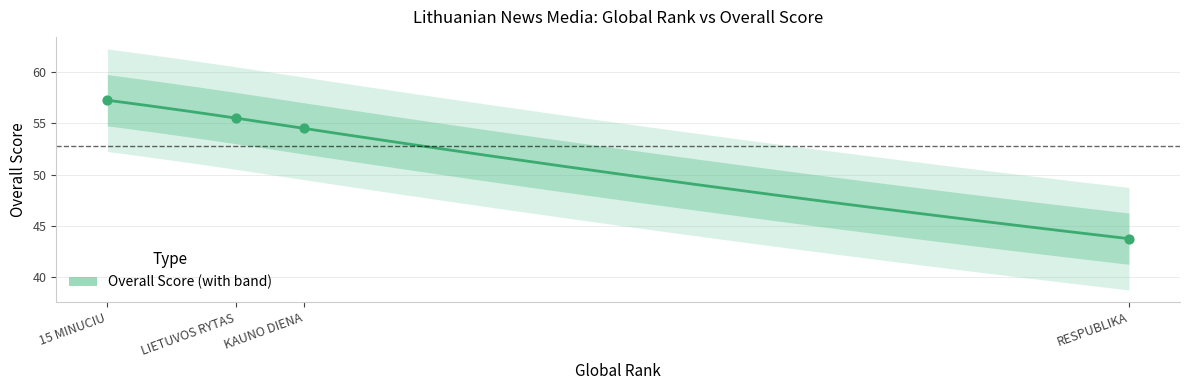

What is the change in value from LIETUVOS RYTAS to RESPUBLIKA?

-11.8